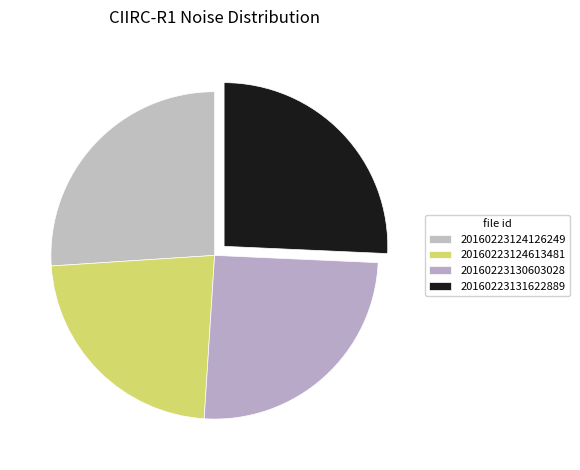

Count the number of slices in the pie.

4